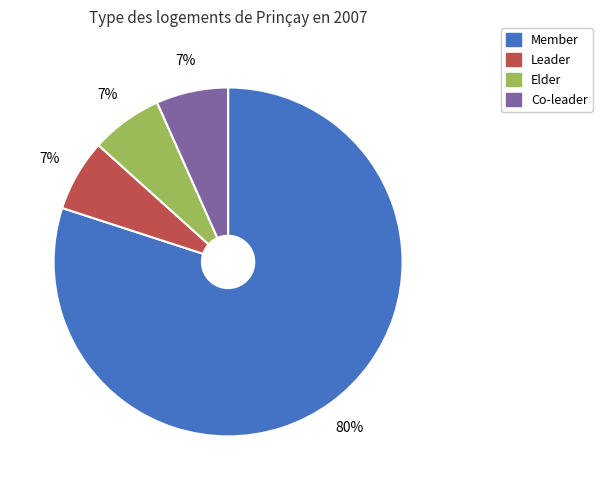

Which slice is the largest?

Member